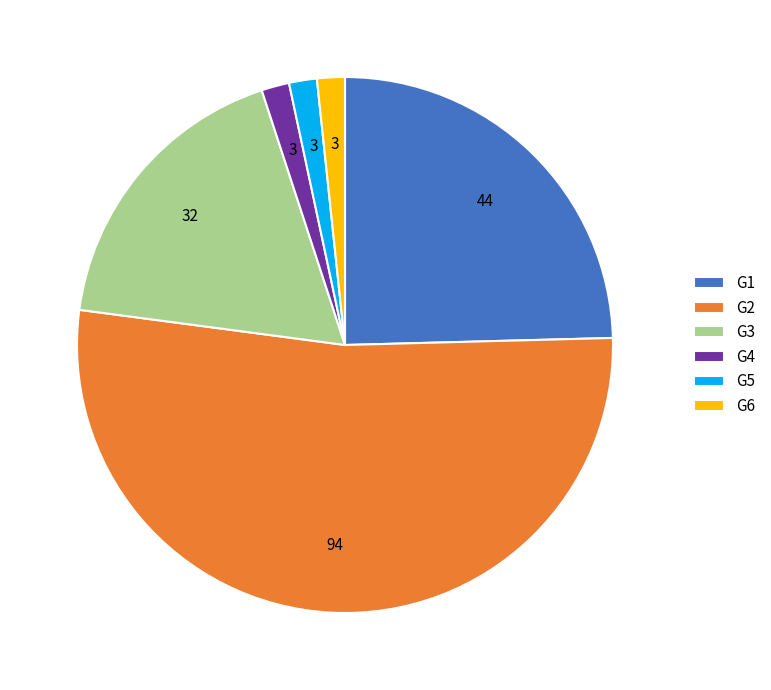

Approximately how many times larger is the value at G5 compared to G6?

1.0